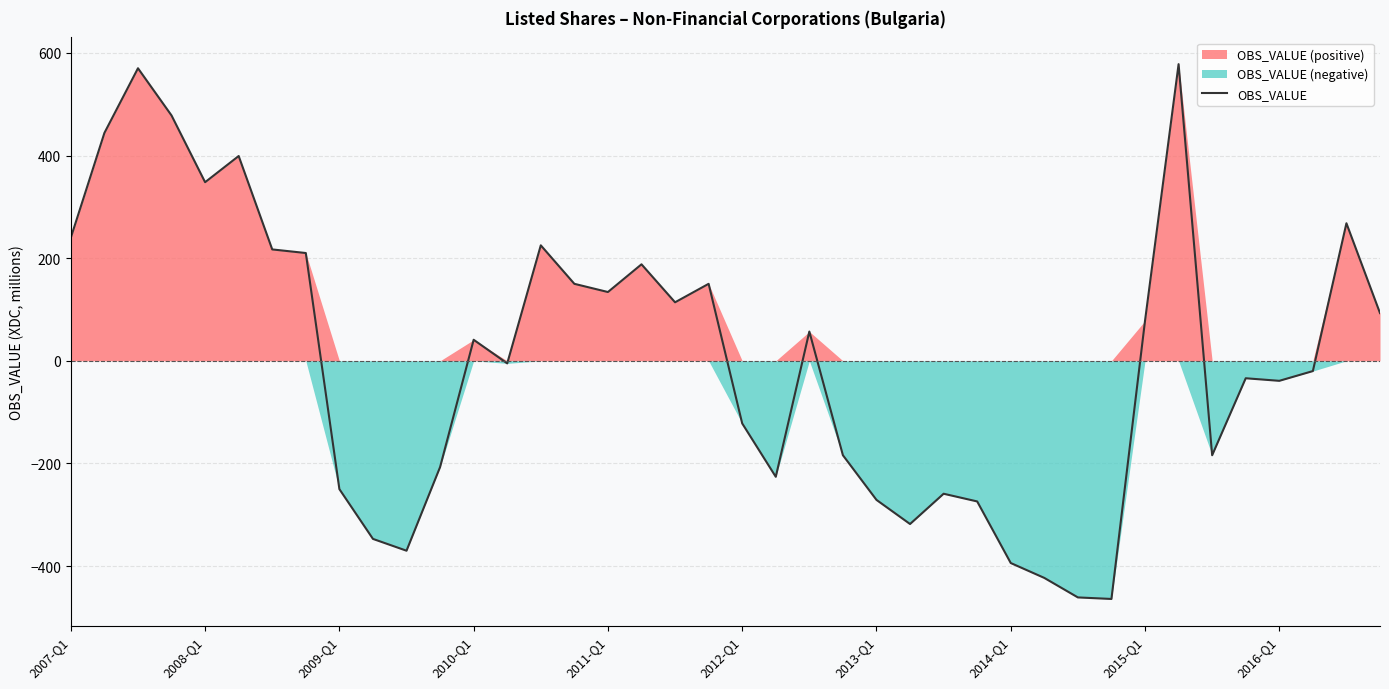

True or false: the data has more than 1 interior local peaks.

True